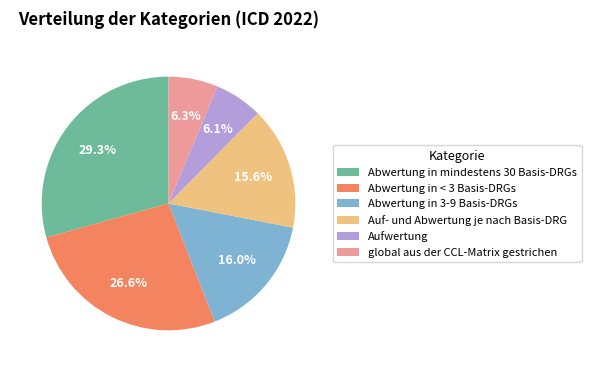

To the nearest percent, what is the difference between the largest and smallest slice percentages?

23%